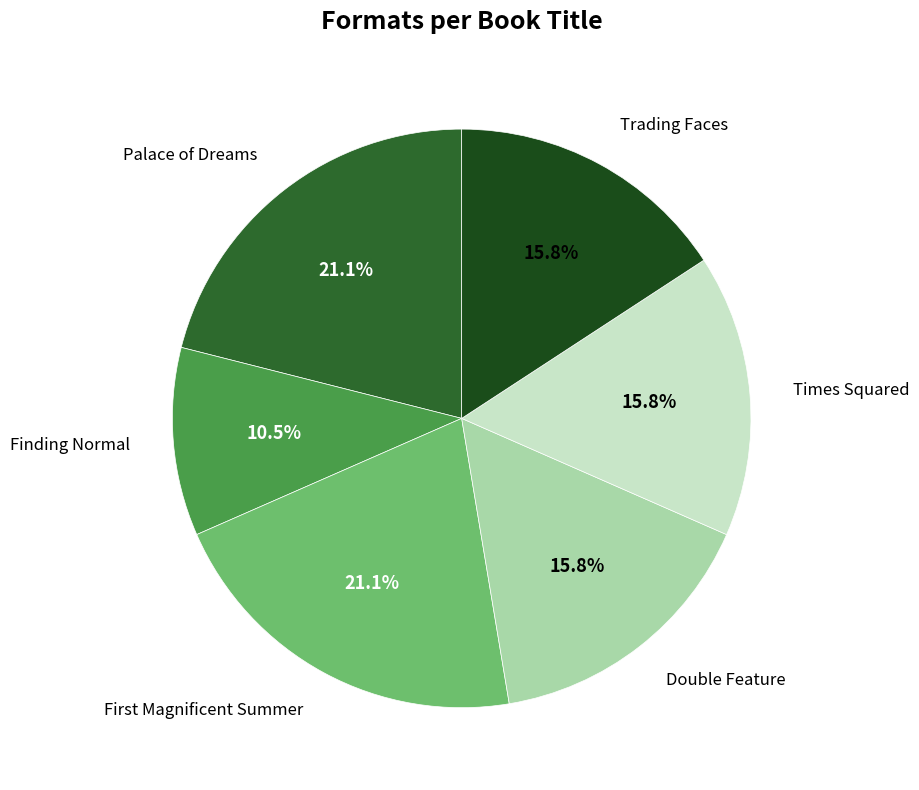

Does any single category account for the majority?

No